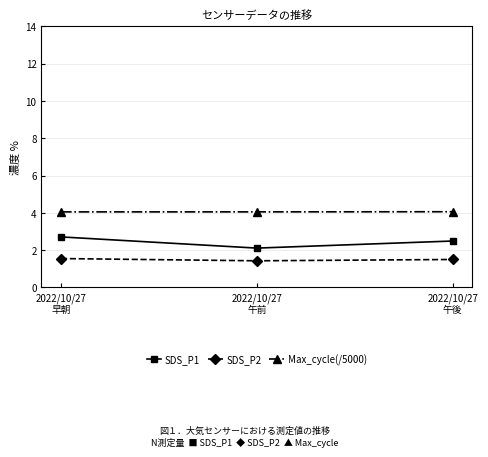

Is it true that SDS_P2 equals 0.8 at 2022/10/27
午前?

False